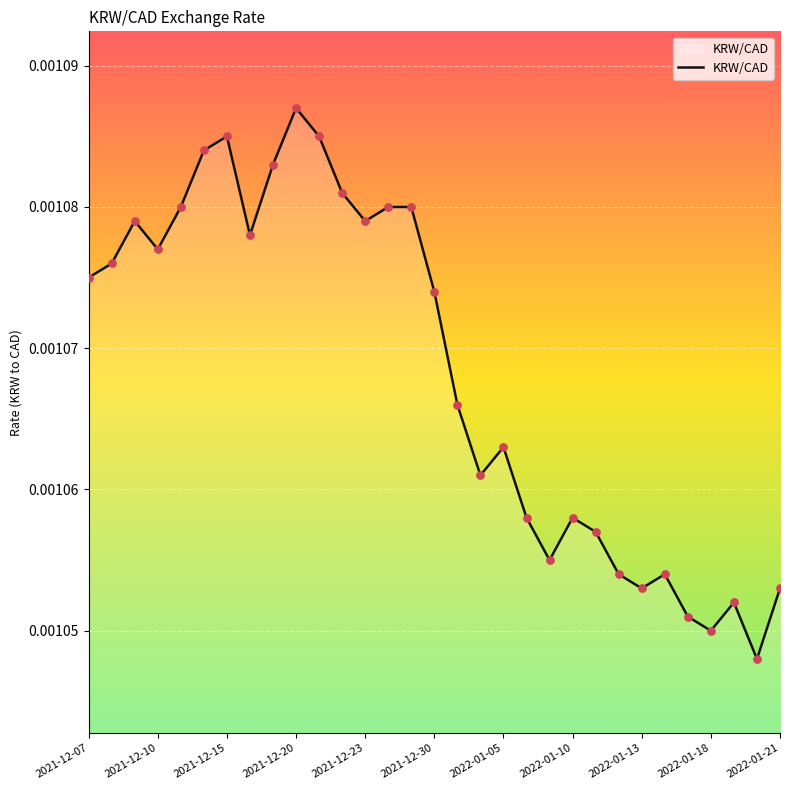

How many lines are shown in the chart?

1